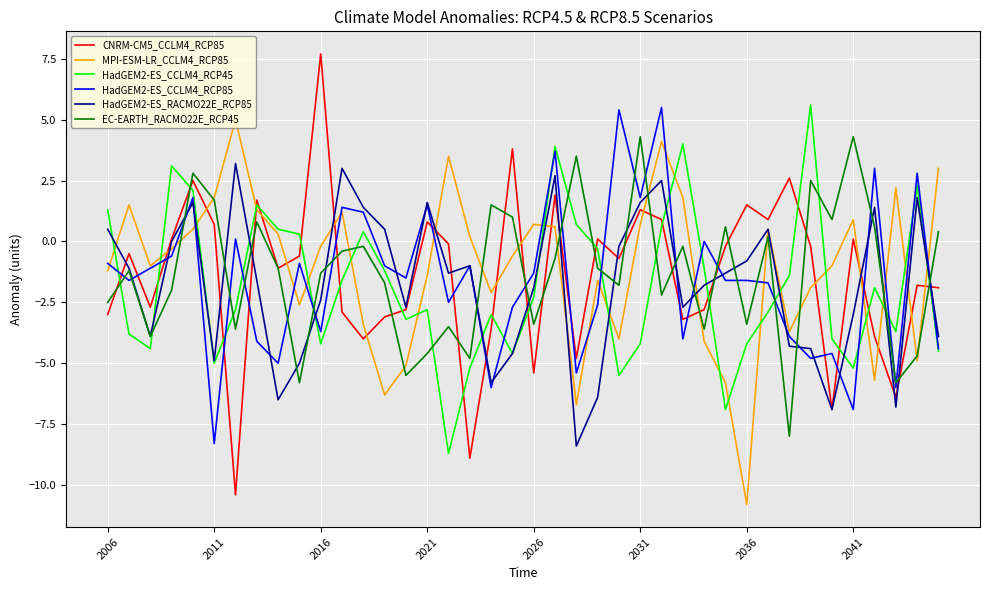

What is the maximum value shown in the chart?

7.7